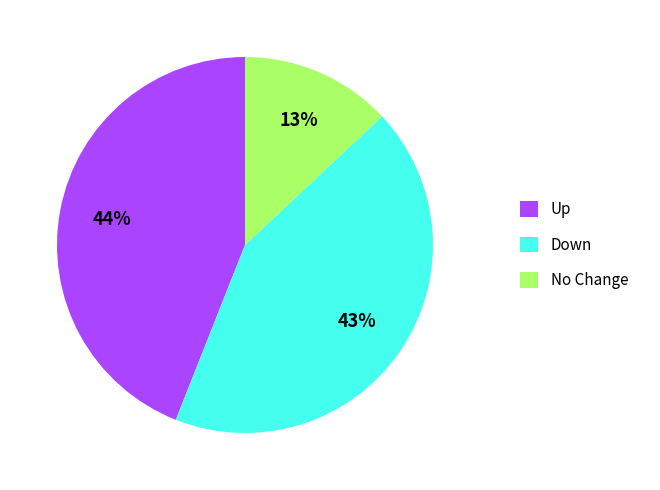

To the nearest percent, what percentage of the pie is Up?

44%